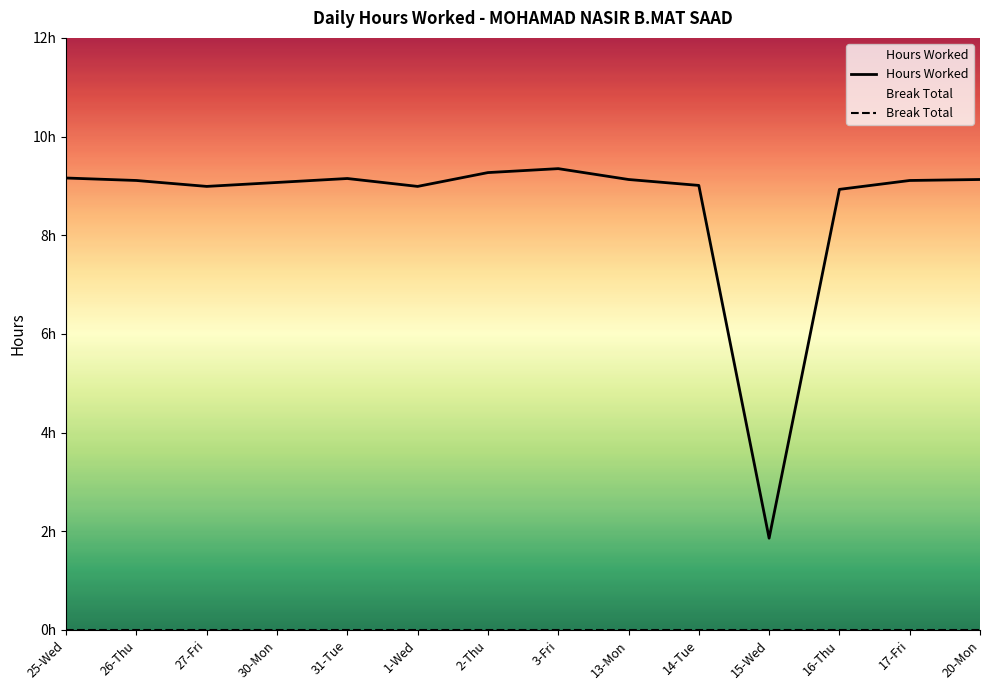

What is the minimum value shown in the chart?

1.9